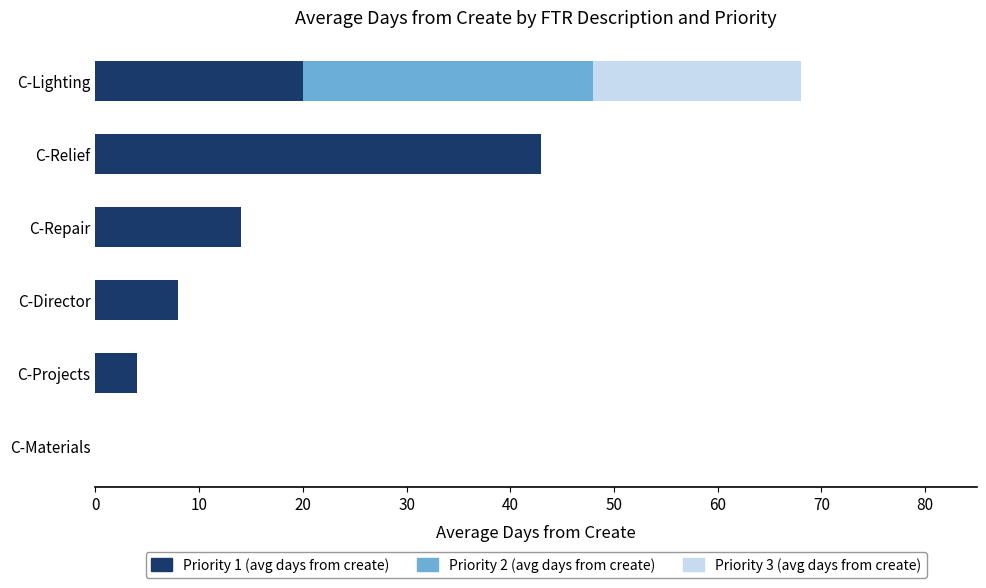

What is the total value across all series at C-Projects?

4